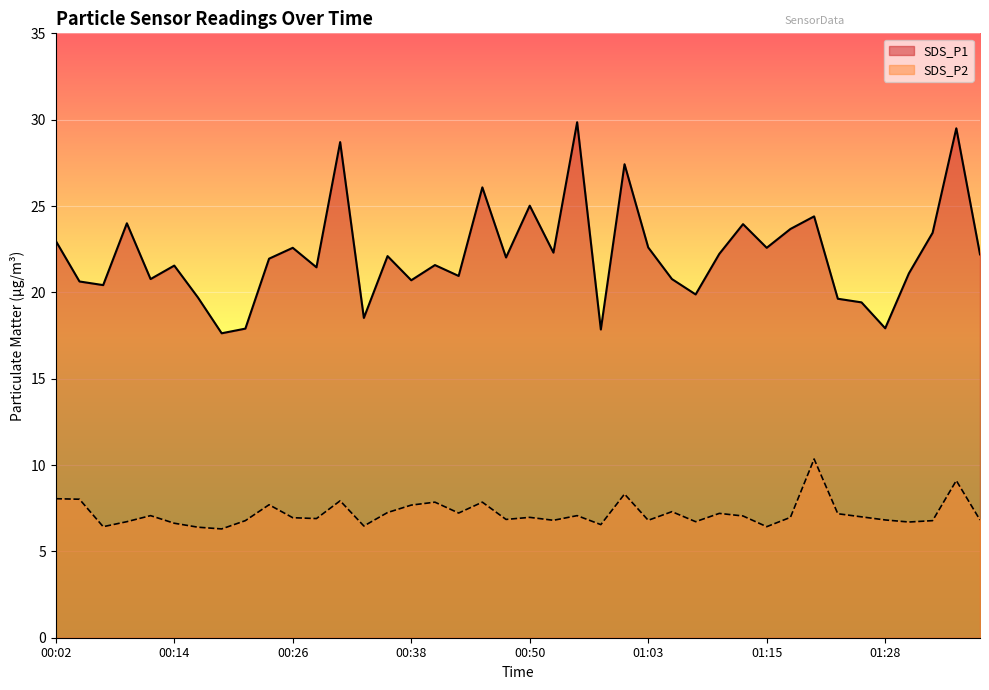

Reading right to left, extract all data points from this chart.

SDS_P1: 22.2	29.5	23.4	21.1	17.9	19.4	19.6	24.4	23.7	22.6	23.9	22.2	19.9	20.8	22.6	27.4	17.9	29.9	22.3	25.0	22.0	26.1	20.9	21.6	20.7	22.1	18.5	28.7	21.4	22.6	21.9	17.9	17.6	19.7	21.6	20.8	24.0	20.4	20.6	23.0
SDS_P2: 6.8	9.1	6.8	6.7	6.8	7.0	7.2	10.3	7.0	6.4	7.0	7.2	6.7	7.3	6.8	8.3	6.5	7.1	6.8	7.0	6.8	7.8	7.2	7.8	7.7	7.2	6.5	7.9	6.9	7.0	7.7	6.8	6.3	6.4	6.6	7.1	6.7	6.4	8.0	8.1